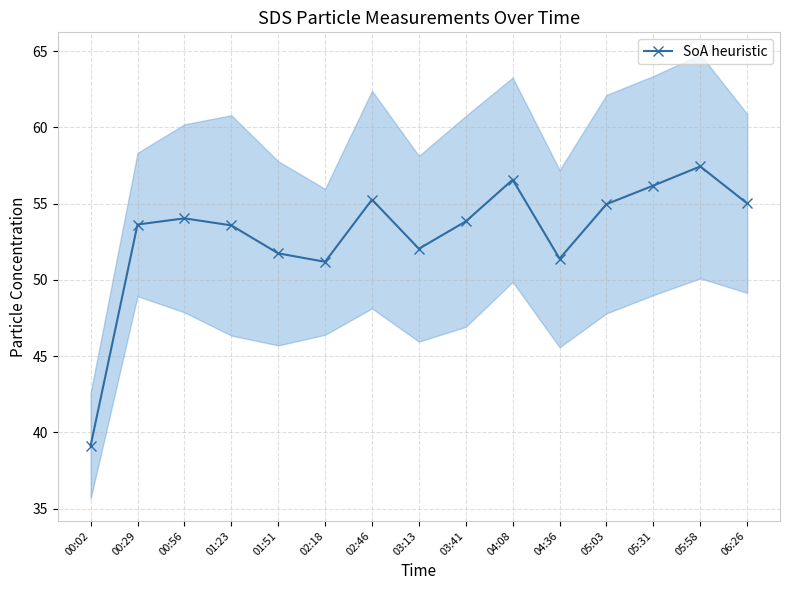

What is the sum of the values at 04:08 and 03:41?

110.4